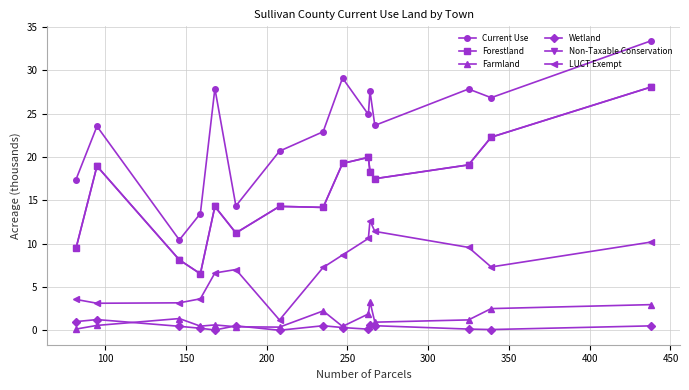

Where does the Non-Taxable Conservation series first go above 17?

100